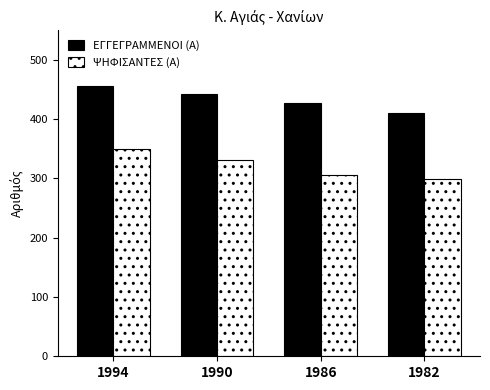

How many bars are there in each group?

2